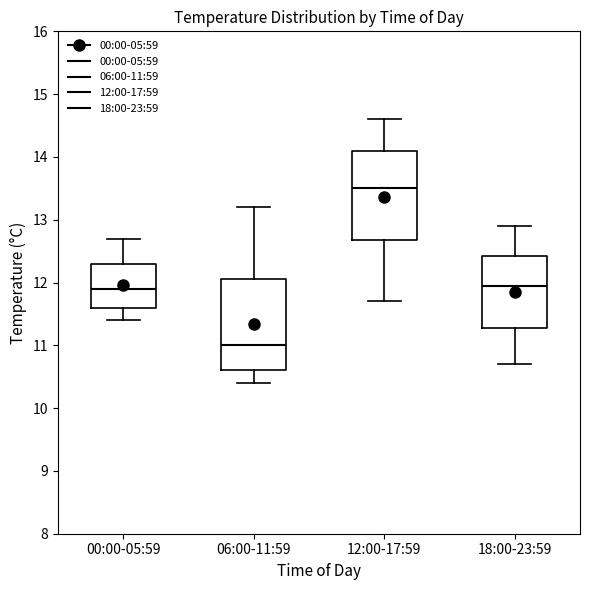

Reading left to right, read every box against the y-axis: the position of its median line, the range the box covers, and the ends of its whiskers. The values are not printed on the chart, so give them approximately, as read against the axis.

00:00-05:59: median 11.9, box 11.6 to 12.3, whiskers 11.4 to 12.7
06:00-11:59: median 11.0, box 10.6 to 12.1, whiskers 10.4 to 13.2
12:00-17:59: median 13.5, box 12.7 to 14.1, whiskers 11.7 to 14.6
18:00-23:59: median 12.0, box 11.3 to 12.4, whiskers 10.7 to 12.9